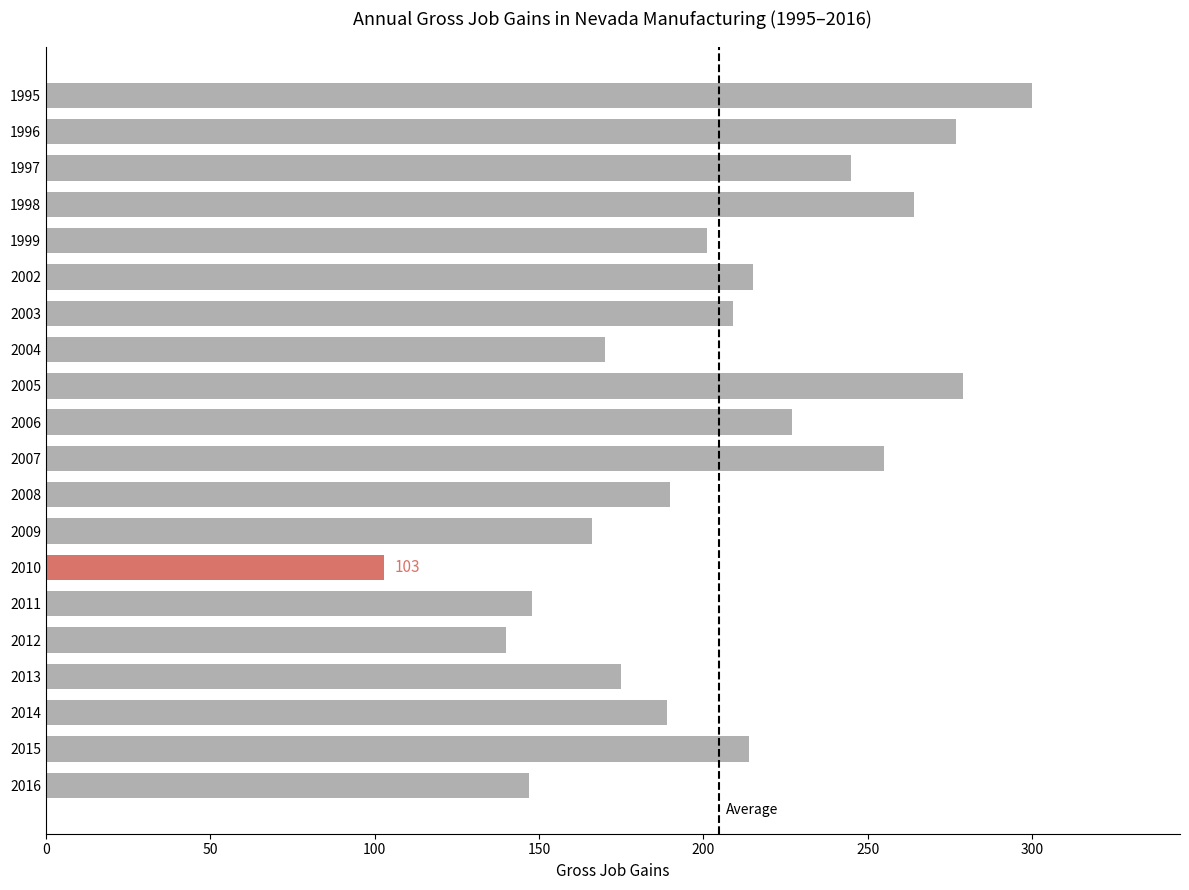

What is the maximum value shown in the chart?

300